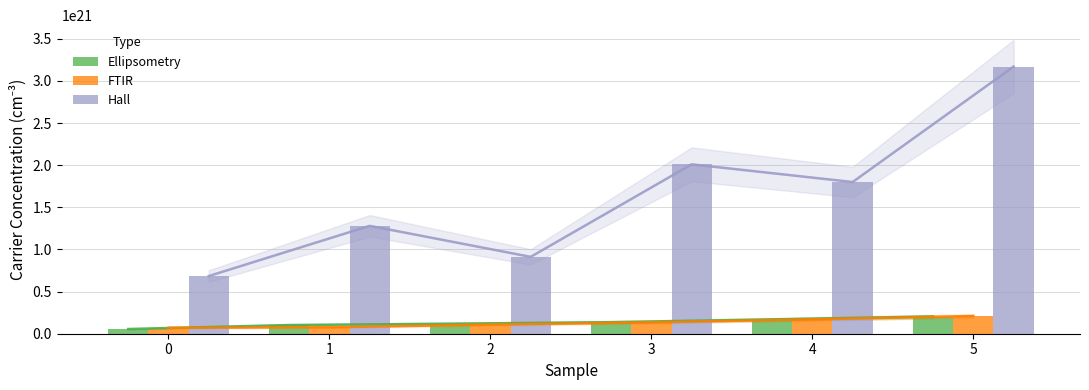

How many bars are there in each group?

3